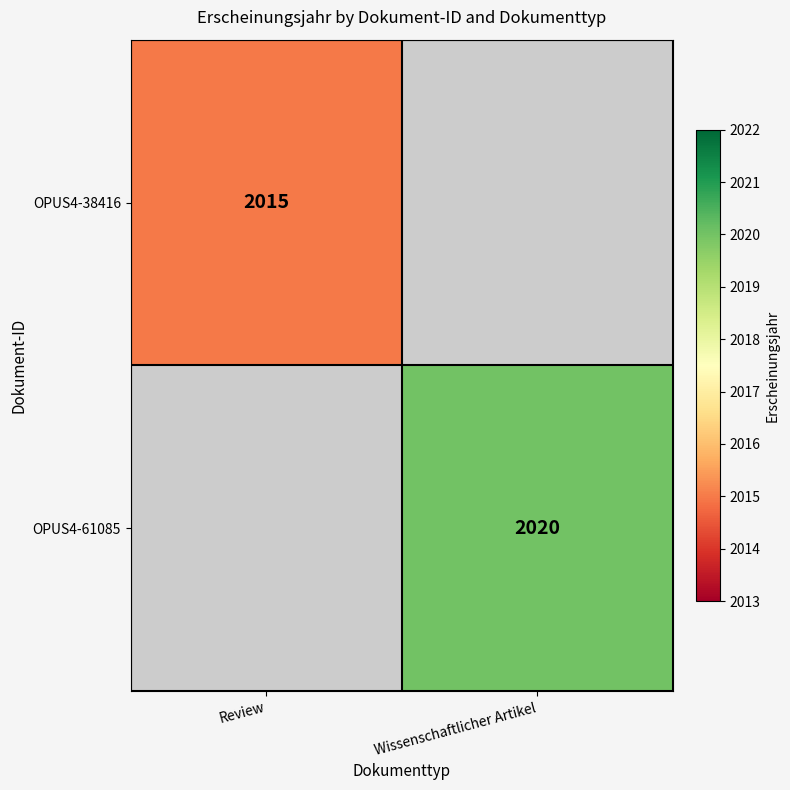

The value of OPUS4-61085 at Wissenschaftlicher Artikel is 592. True or false?

False